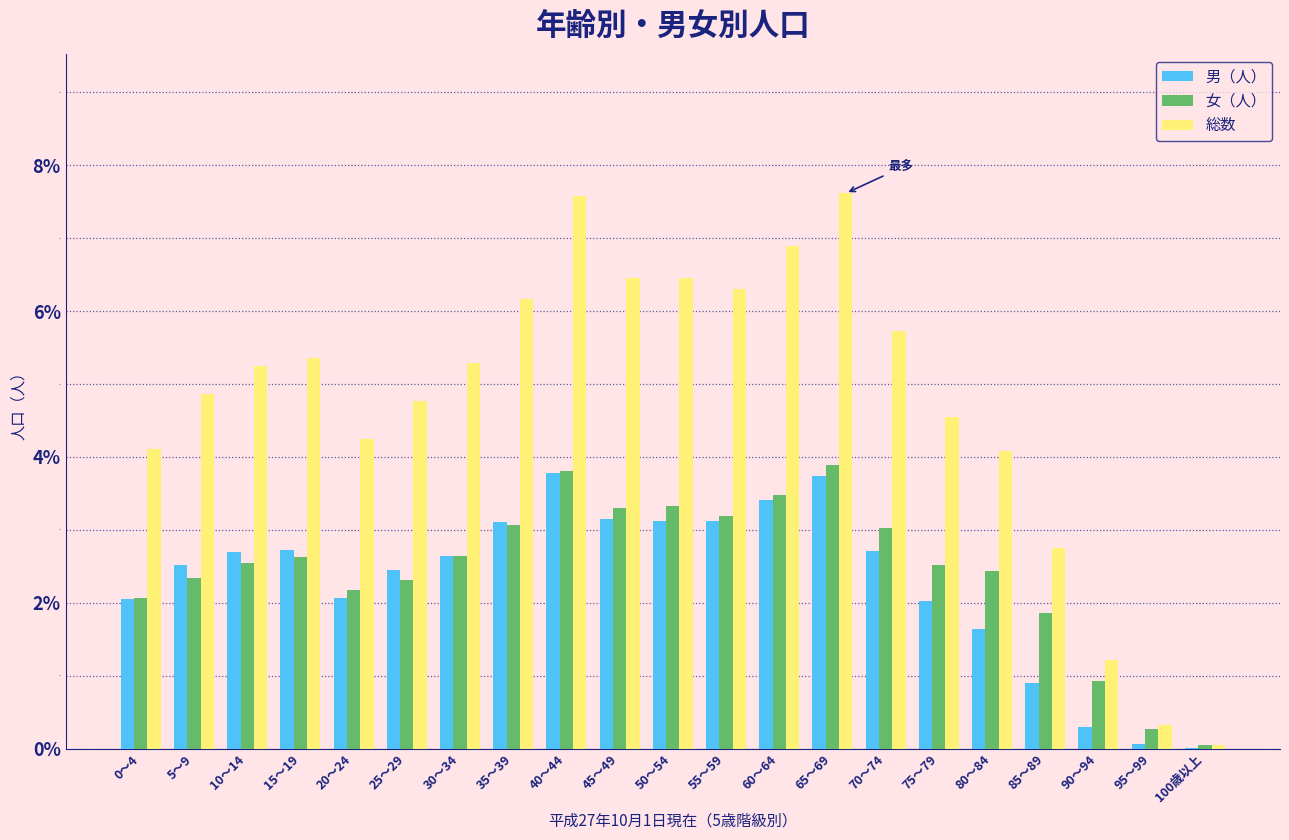

What is the greatest value displayed?

7.6